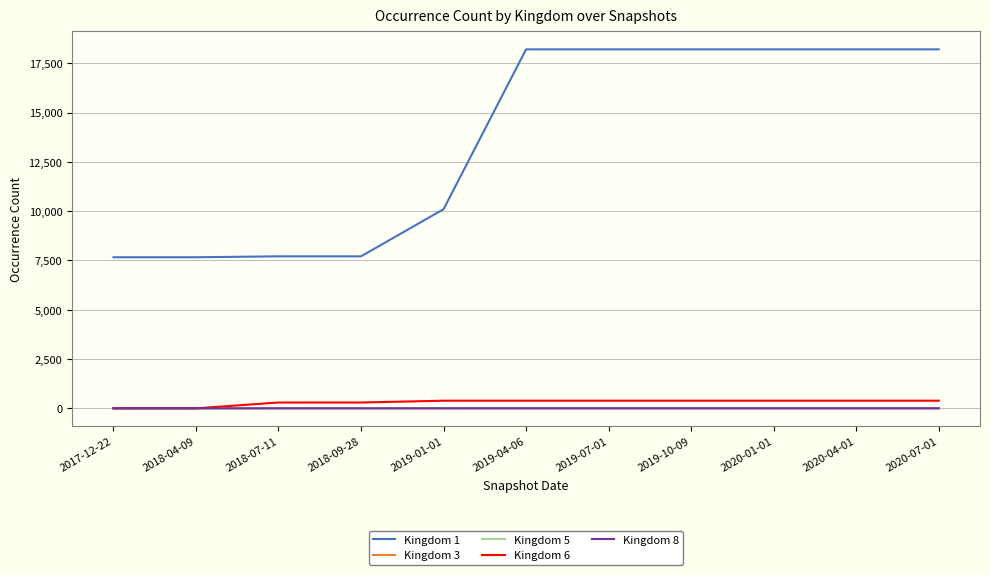

Is this an area chart (filled region under the line)?

No